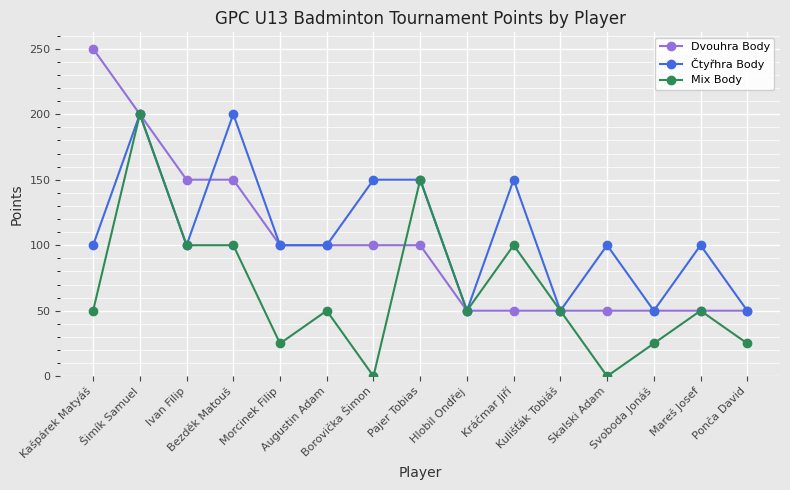

At how many categories does at least one series exceed 141?

7